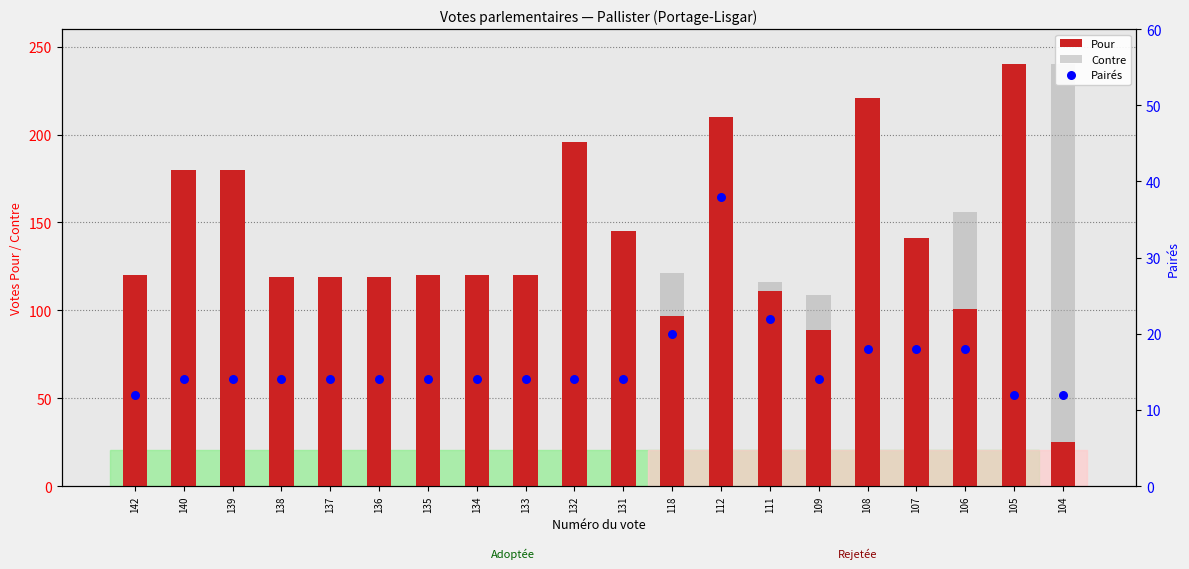

Is the value of Contre at 142 greater than the value of Pairés at 105?

Yes